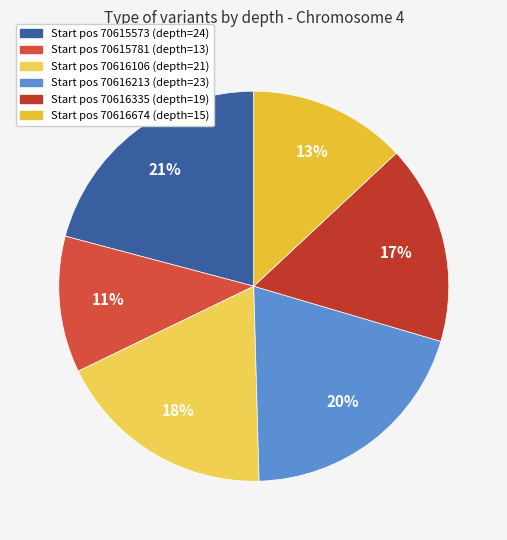

To the nearest percent, what is the difference between the largest and smallest slice percentages?

10%